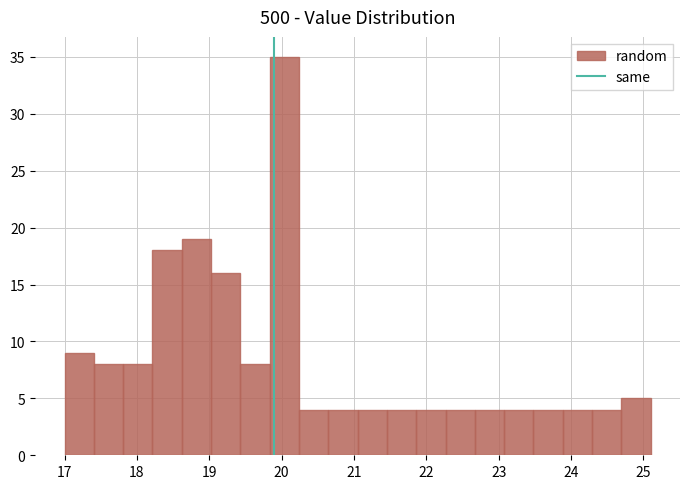

Which range on the x-axis has the tallest bar?

19.8 to 20.2